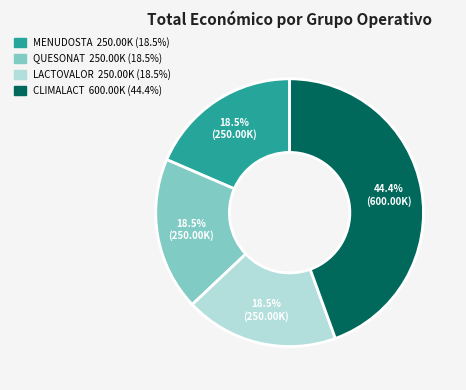

Does CLIMALACT represent more than half of the total?

No